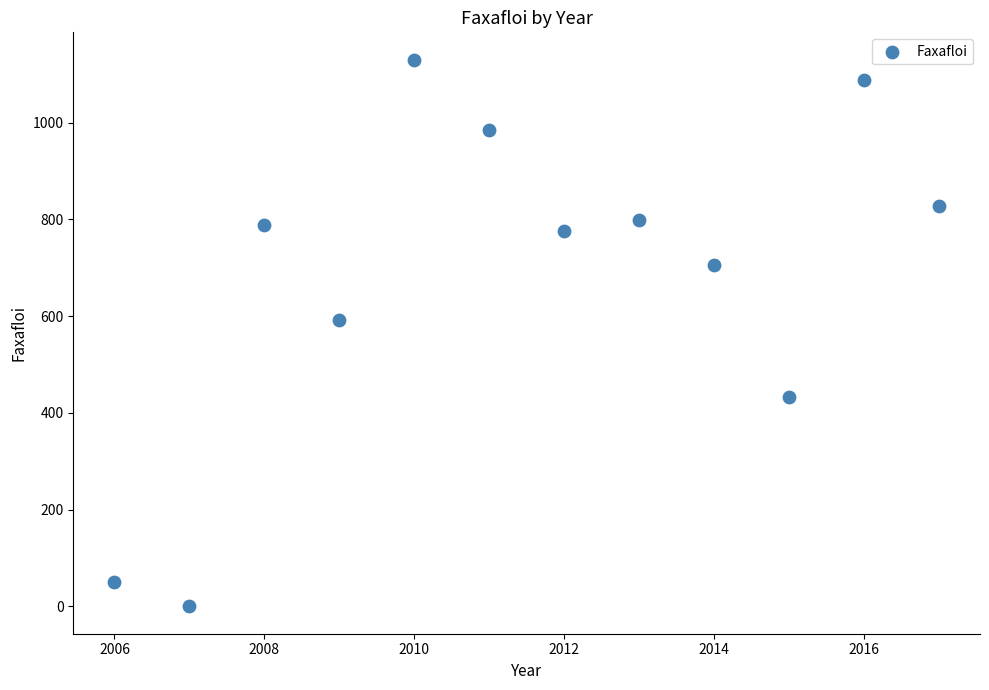

What Y value in the scatter plot is closest to 565?

591